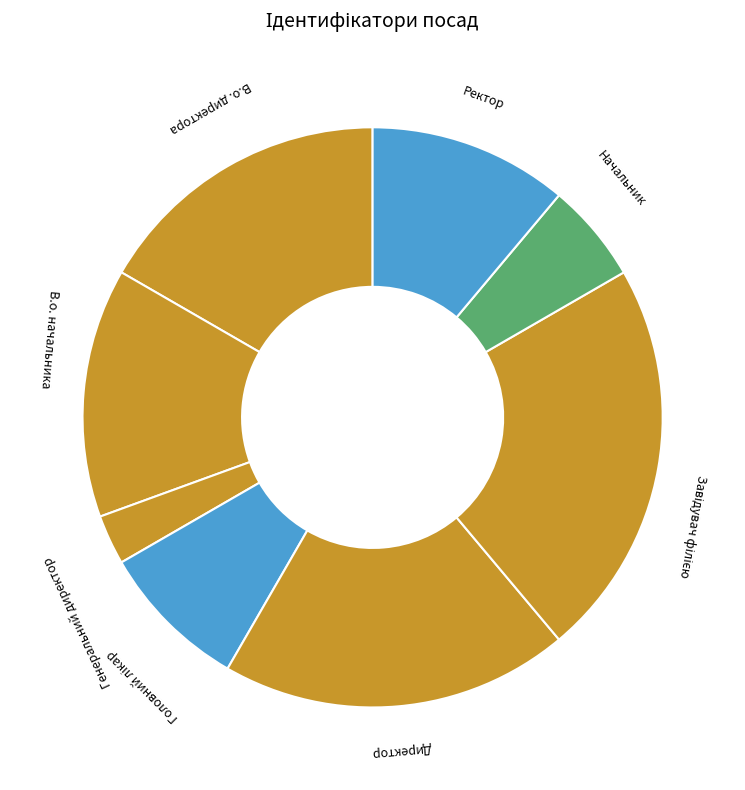

How many segments does this pie chart have?

8